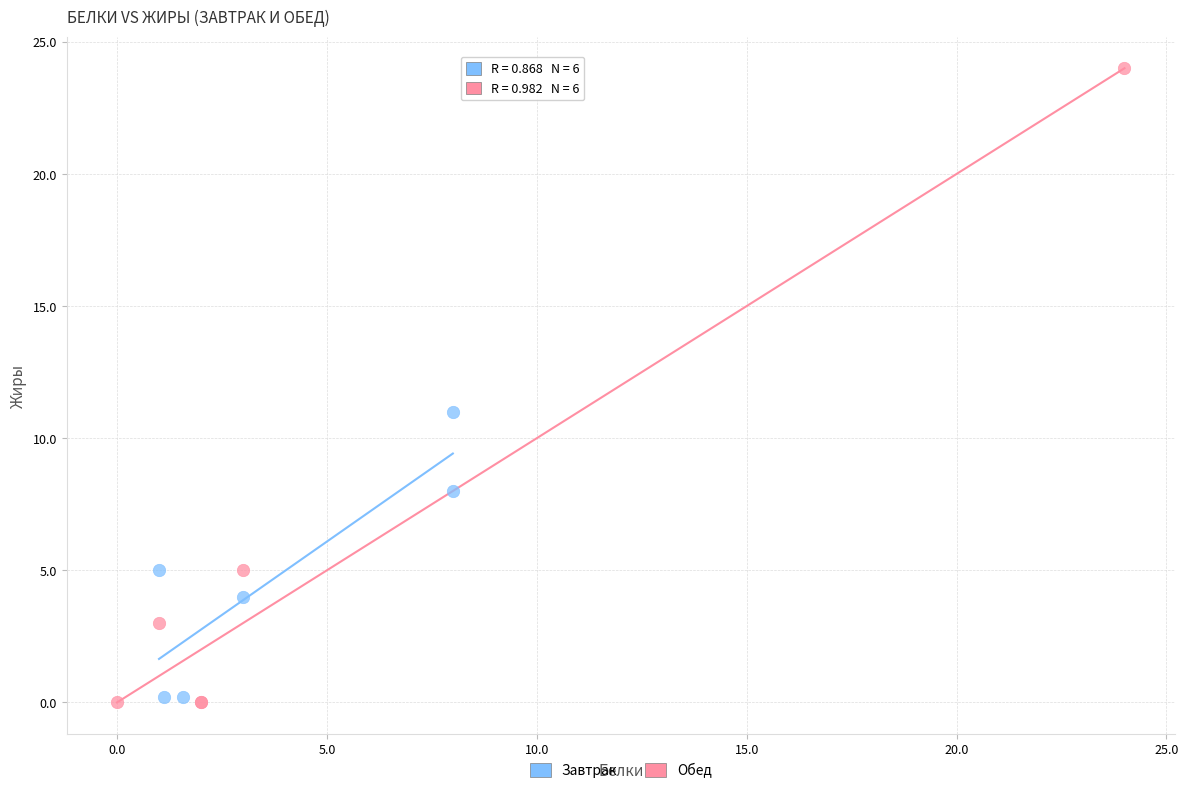

Which series has the largest Y range (max minus min)?

Обед